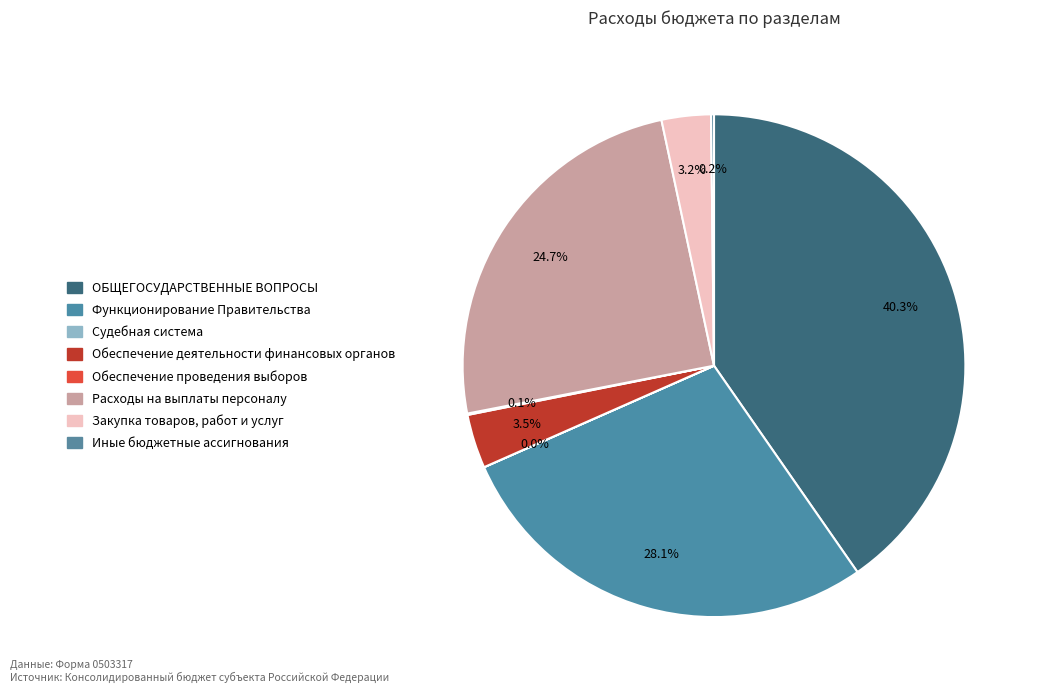

Which category has the smallest portion of the pie?

Судебная система